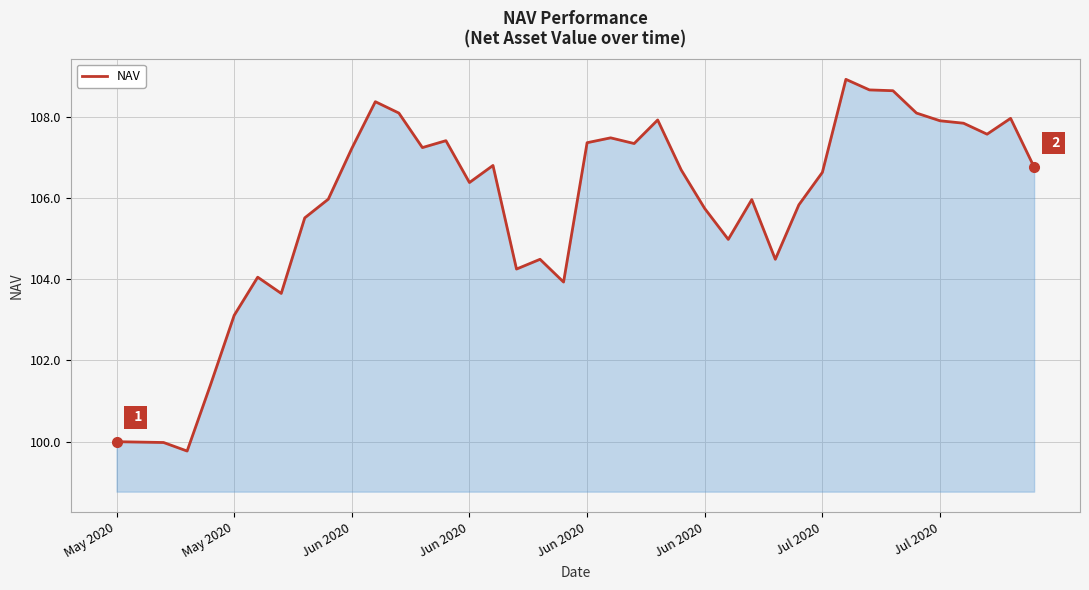

What is the greatest value displayed?

108.9